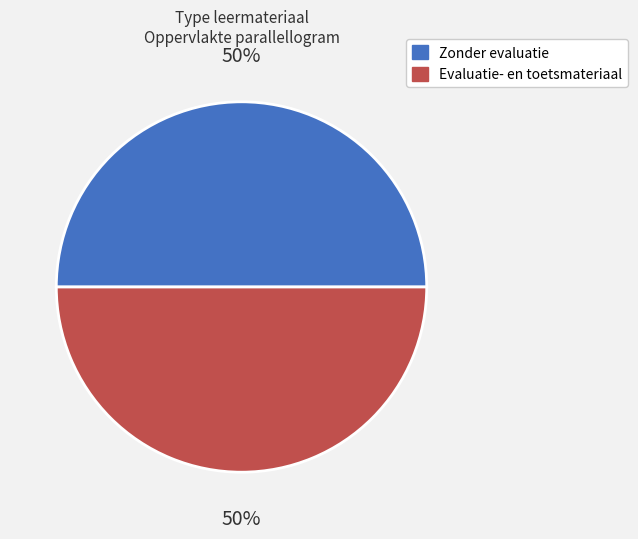

To the nearest percent, what is the average slice percentage?

50%